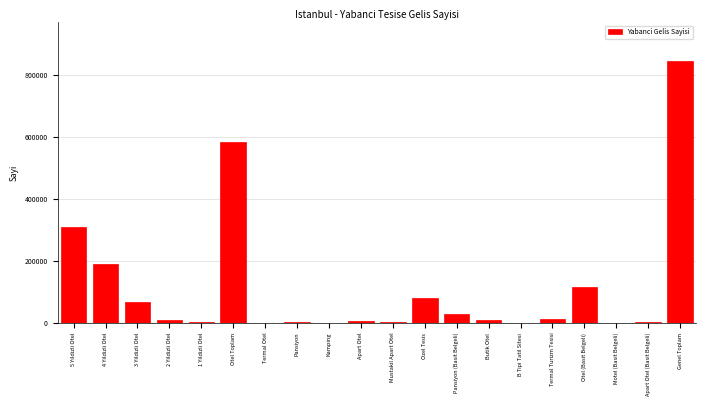

What is the change in value from 3 Yildizli Otel to Otel (Basit Belgeli)?

+47312